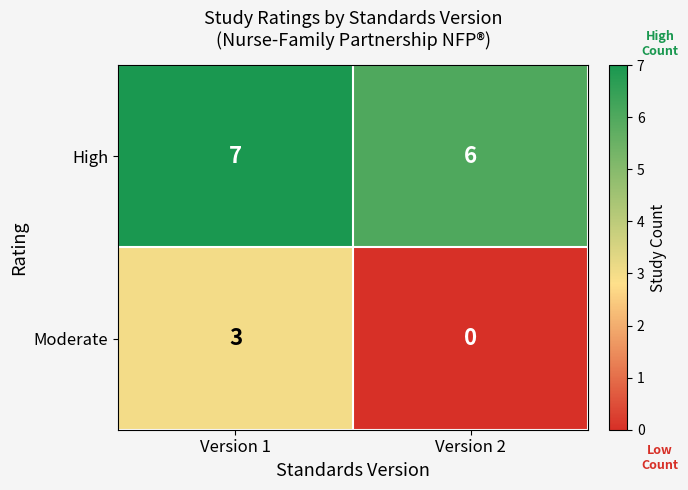

Reading left to right, transcribe all the data shown in this chart.

High: Version 1=7	Version 2=6
Moderate: Version 1=3	Version 2=0